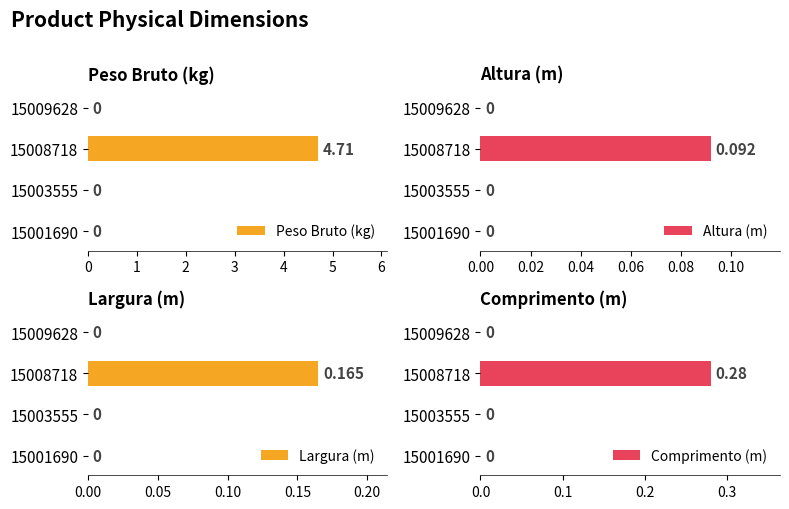

Between 15008718 and 15009628, which series saw the biggest shift?

Peso Bruto (kg)